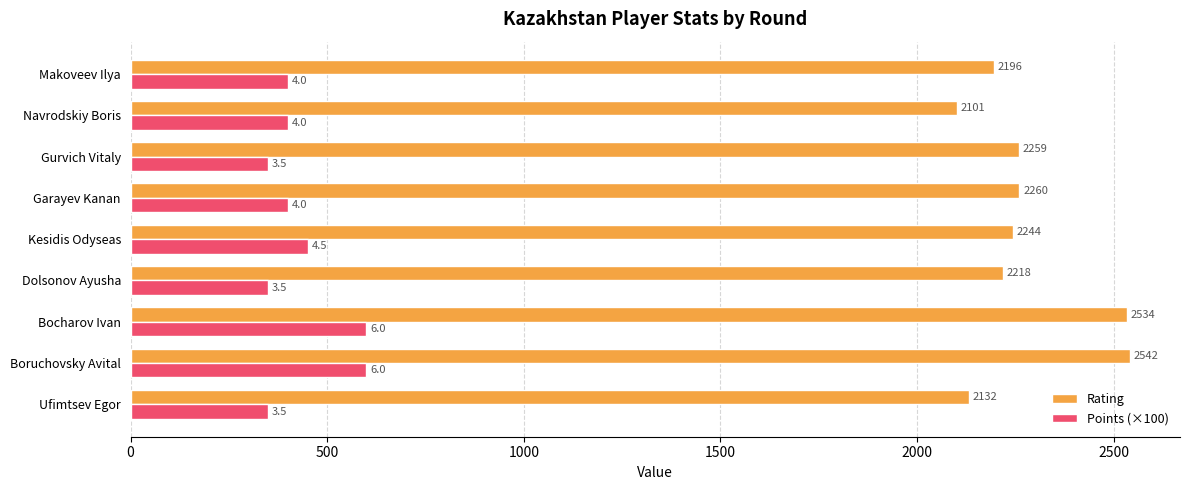

Is it true that Points (×100) equals 400 at Makoveev Ilya?

True